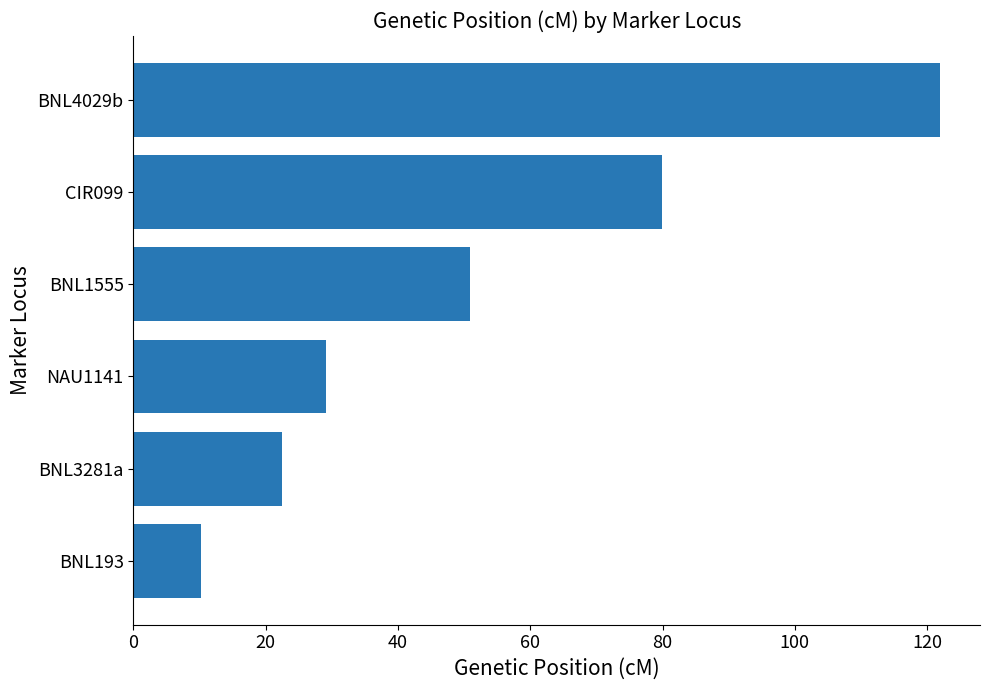

What is the minimum value shown in the chart?

10.2